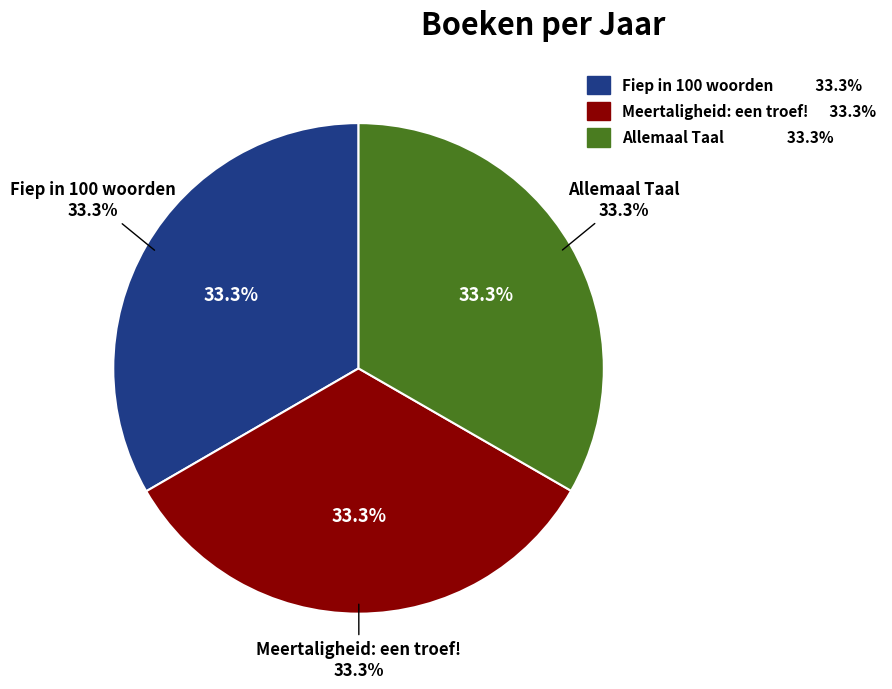

To the nearest percent, what is the average slice percentage?

33%